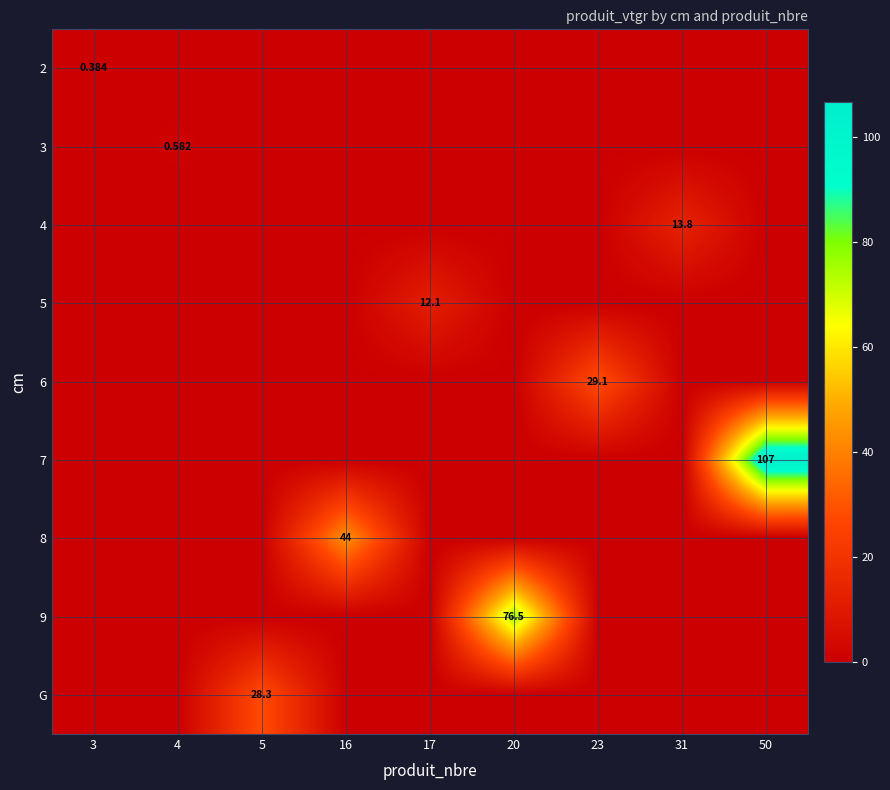

Which has a higher value, 5 or 31?

5